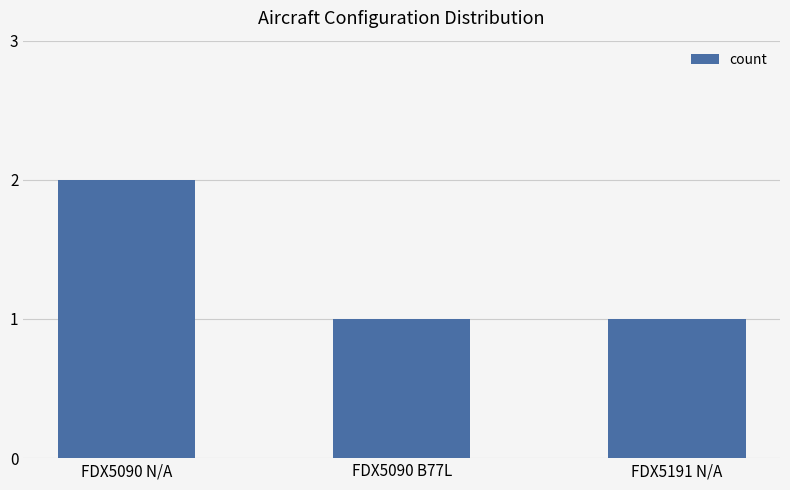

Which has a higher value, FDX5090 N/A or FDX5191 N/A?

FDX5090 N/A